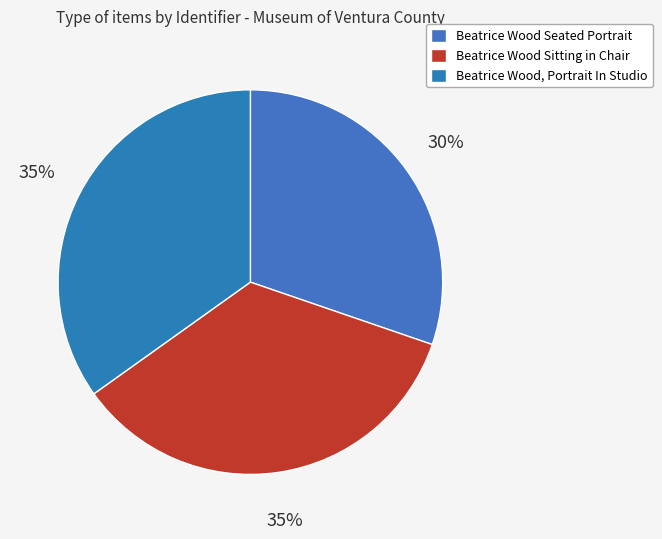

Rank the categories by value from lowest to highest.

Beatrice Wood Seated Portrait, Beatrice Wood, Portrait In Studio, Beatrice Wood Sitting in Chair